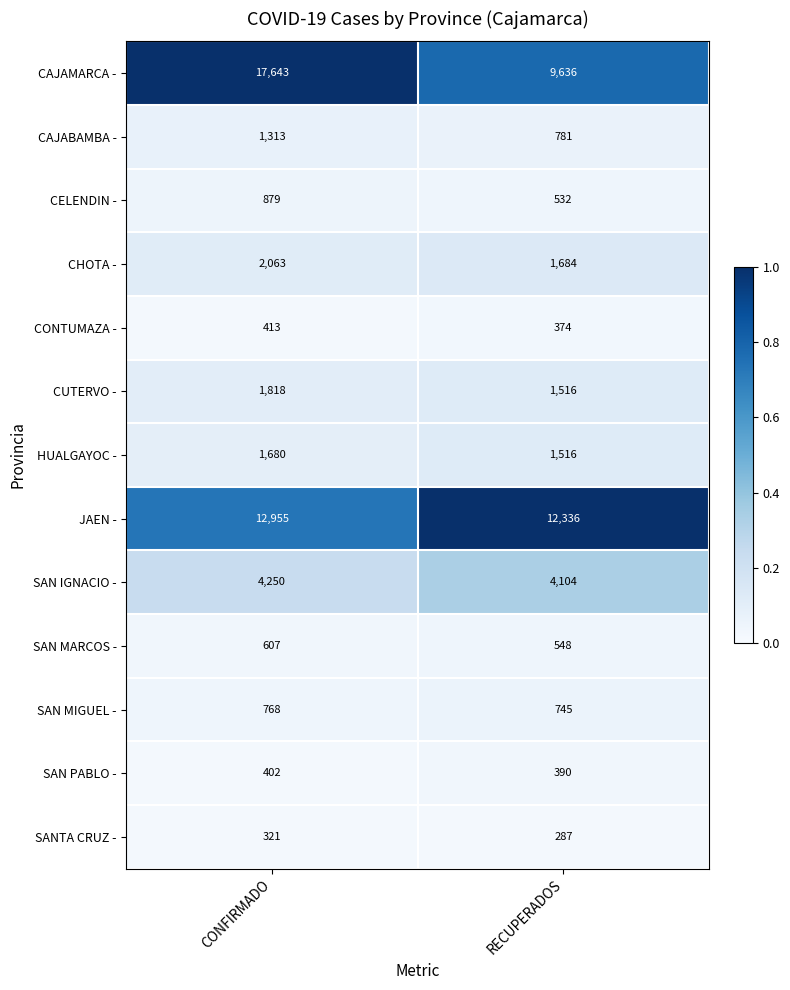

Between CONFIRMADO and RECUPERADOS, which series saw the biggest shift?

CAJAMARCA -